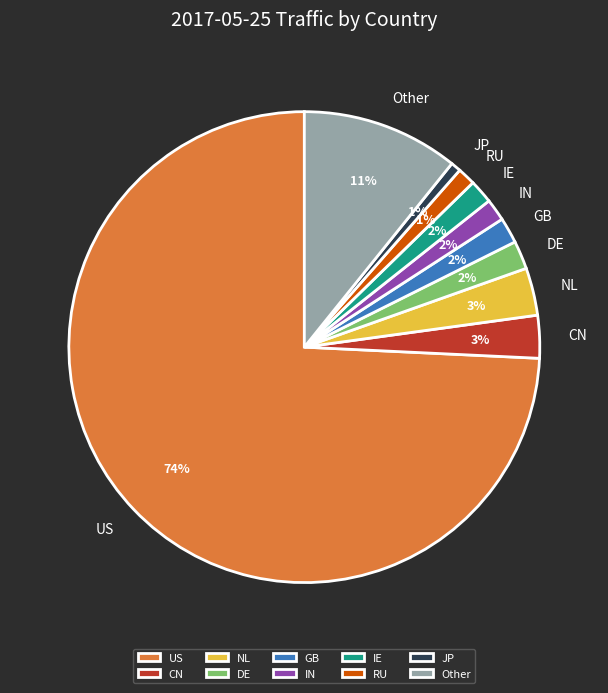

To the nearest percent, what is the combined percentage of NL and CN?

6%